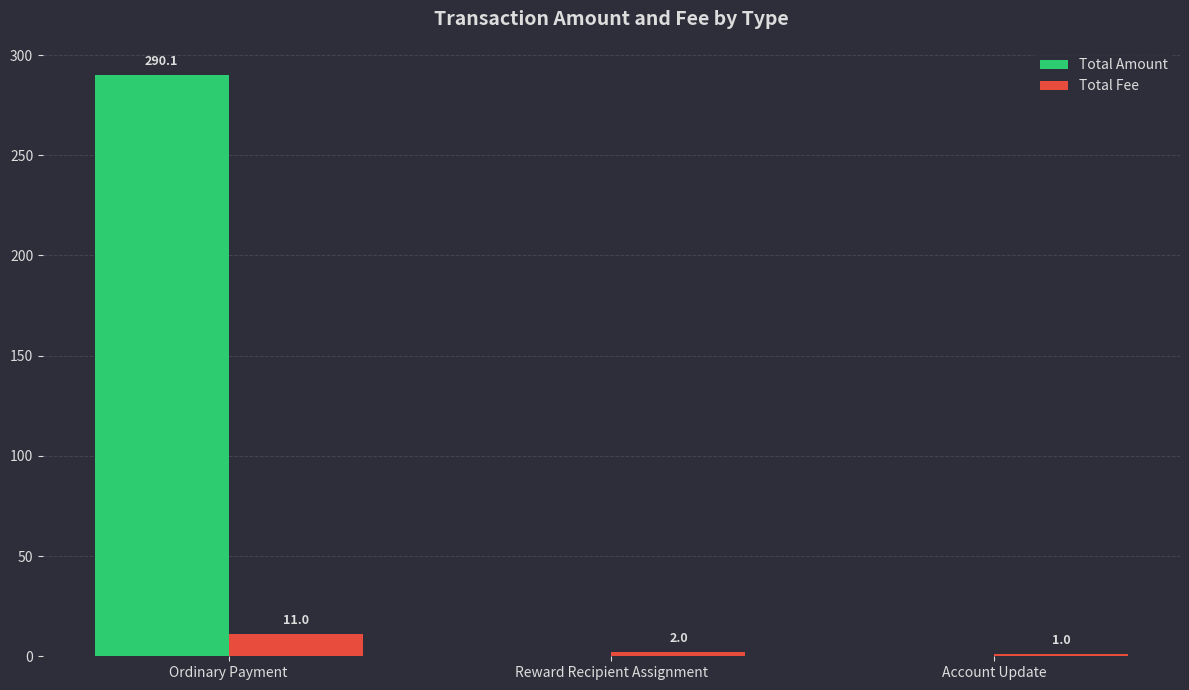

Between Reward Recipient Assignment and Account Update, which series saw the biggest shift?

Total Fee